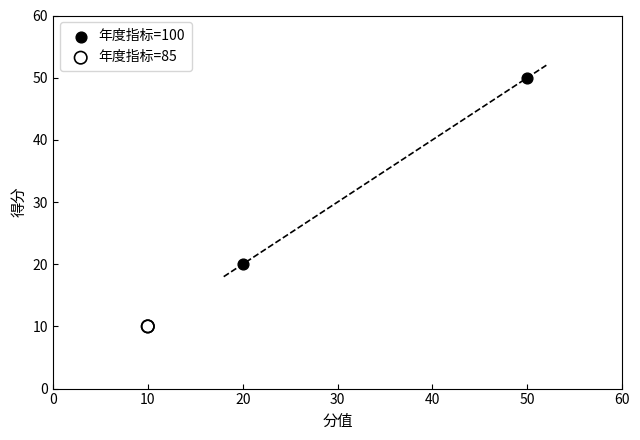

Which series contains the highest Y value?

年度指标=100